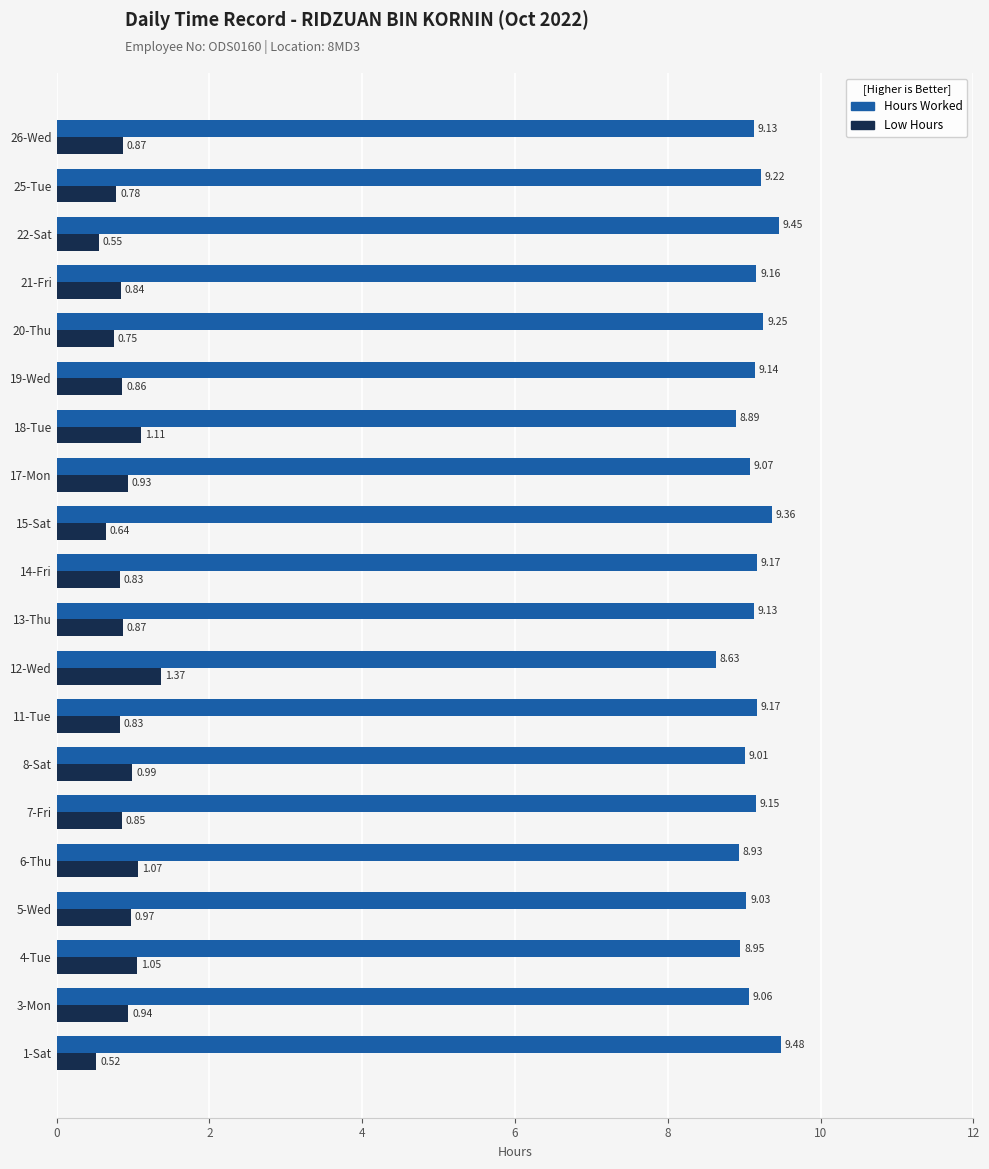

What is the sum of the Hours Worked values at 8-Sat and 13-Thu?

18.1